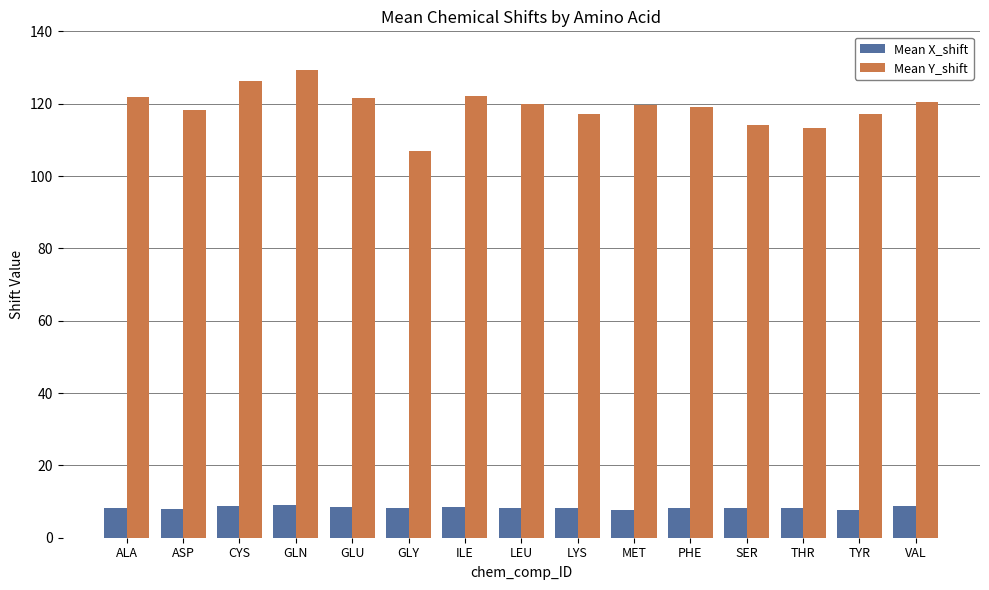

How many bars are there in total?

30